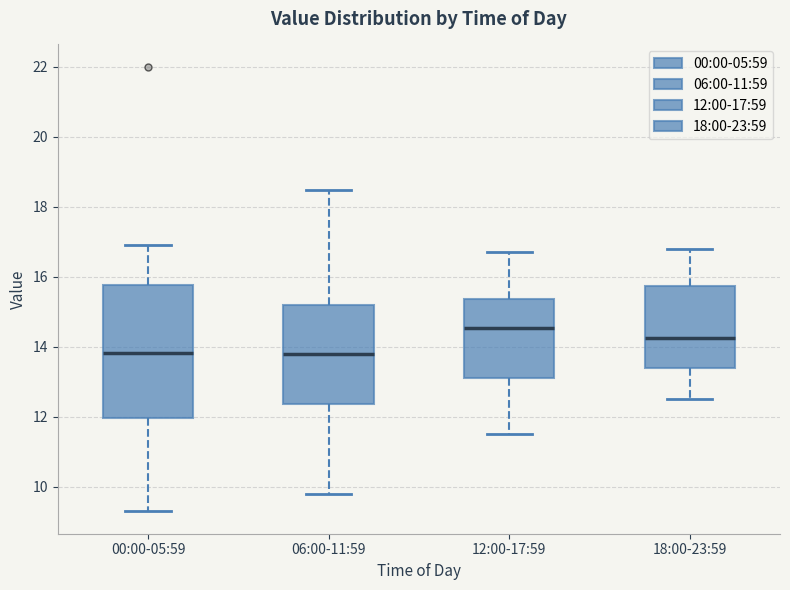

Reading left to right, transcribe this box plot: for each box, give where its median line is, the range the box spans, and where its two whiskers end, as read against the y-axis. The values are not printed on the chart, so give them approximately, as read against the axis.

00:00-05:59: median 13.8, box 12.0 to 15.8, whiskers 9.4 to 17.0
06:00-11:59: median 13.8, box 12.4 to 15.2, whiskers 9.8 to 18.4
12:00-17:59: median 14.6, box 13.2 to 15.4, whiskers 11.6 to 16.8
18:00-23:59: median 14.2, box 13.4 to 15.8, whiskers 12.6 to 16.8